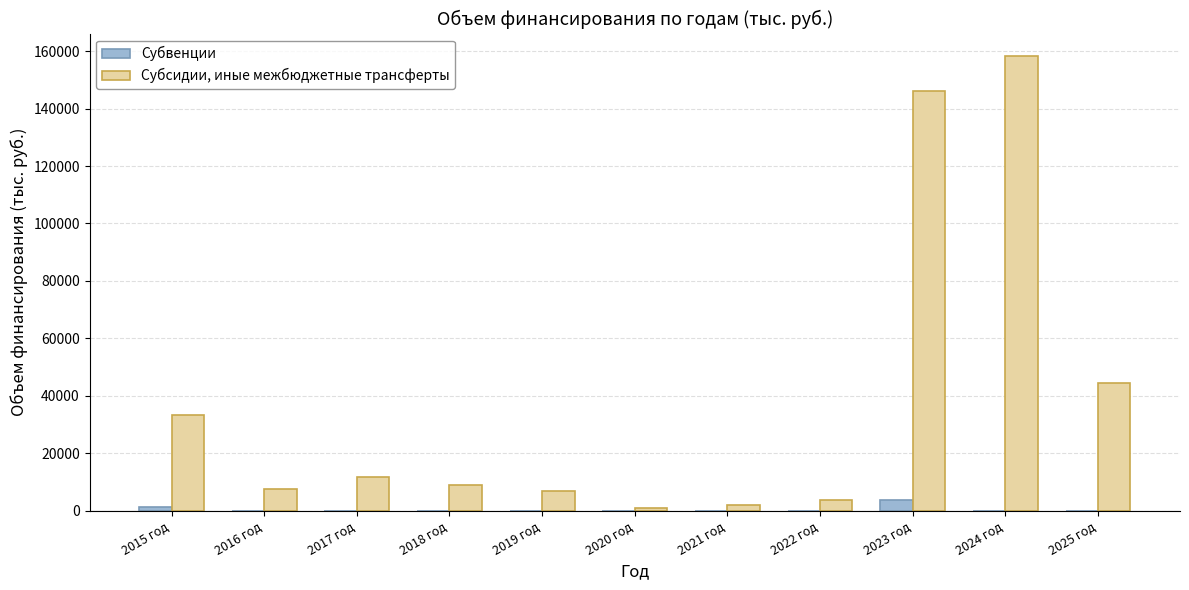

True or false: Субсидии, иные межбюджетные трансферты has a value of 2000.0 at 2021 год.

True